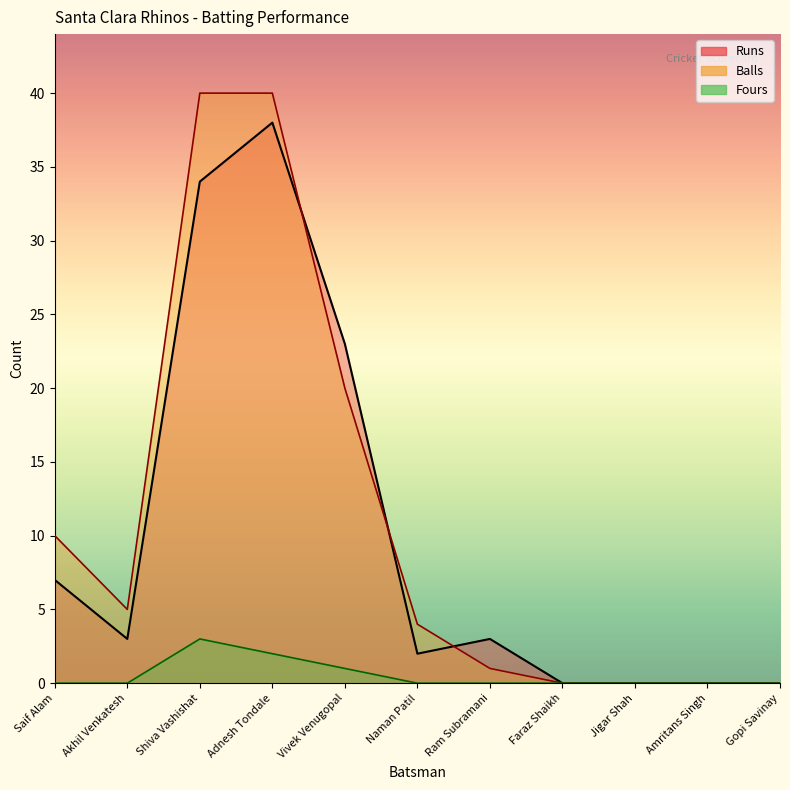

What is the difference between the second highest and second lowest values in the Runs series?

34